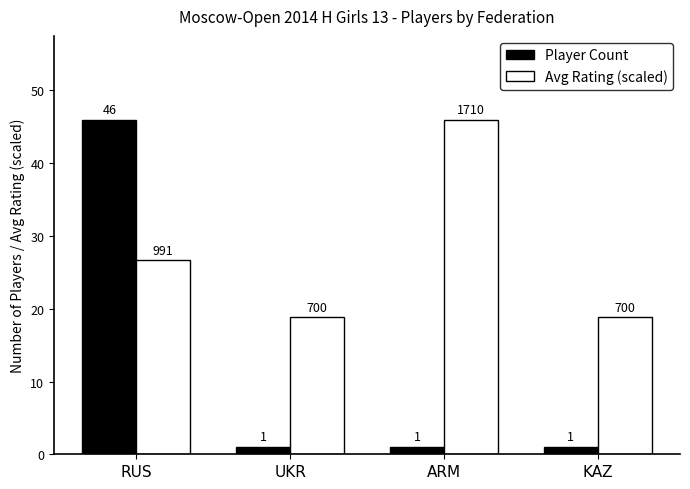

The Avg Rating (scaled) series shows 18.8 at KAZ. True or false?

True